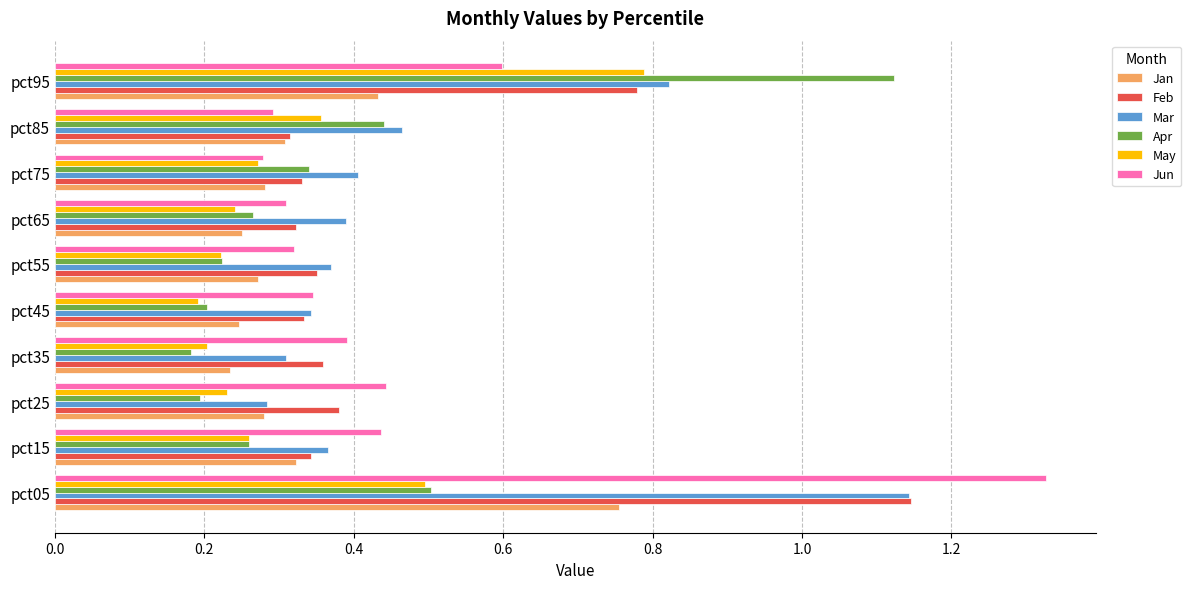

Which series has the largest total across all categories?

Mar